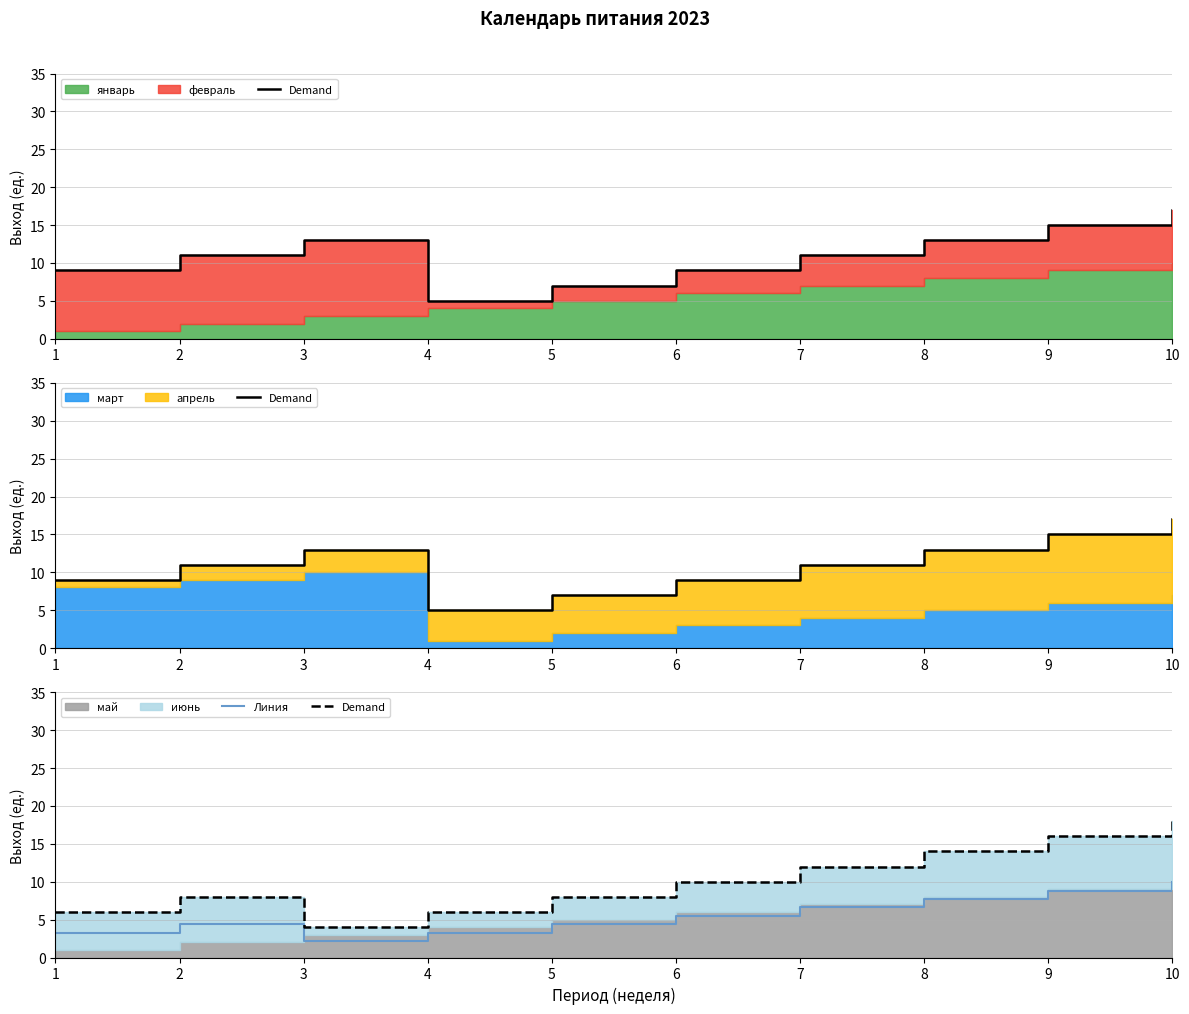

What is the difference between the second highest and second lowest values in the Demand series?

10.0